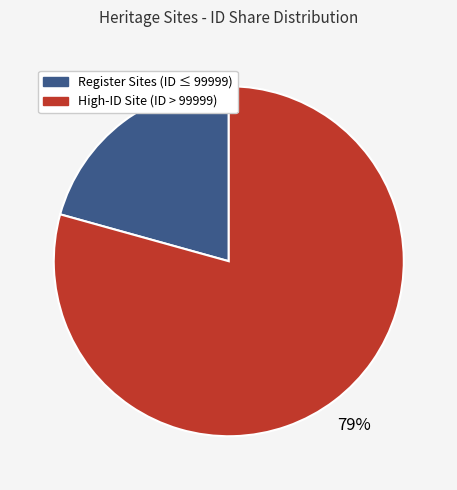

To the nearest percent, what is the average slice percentage?

50%